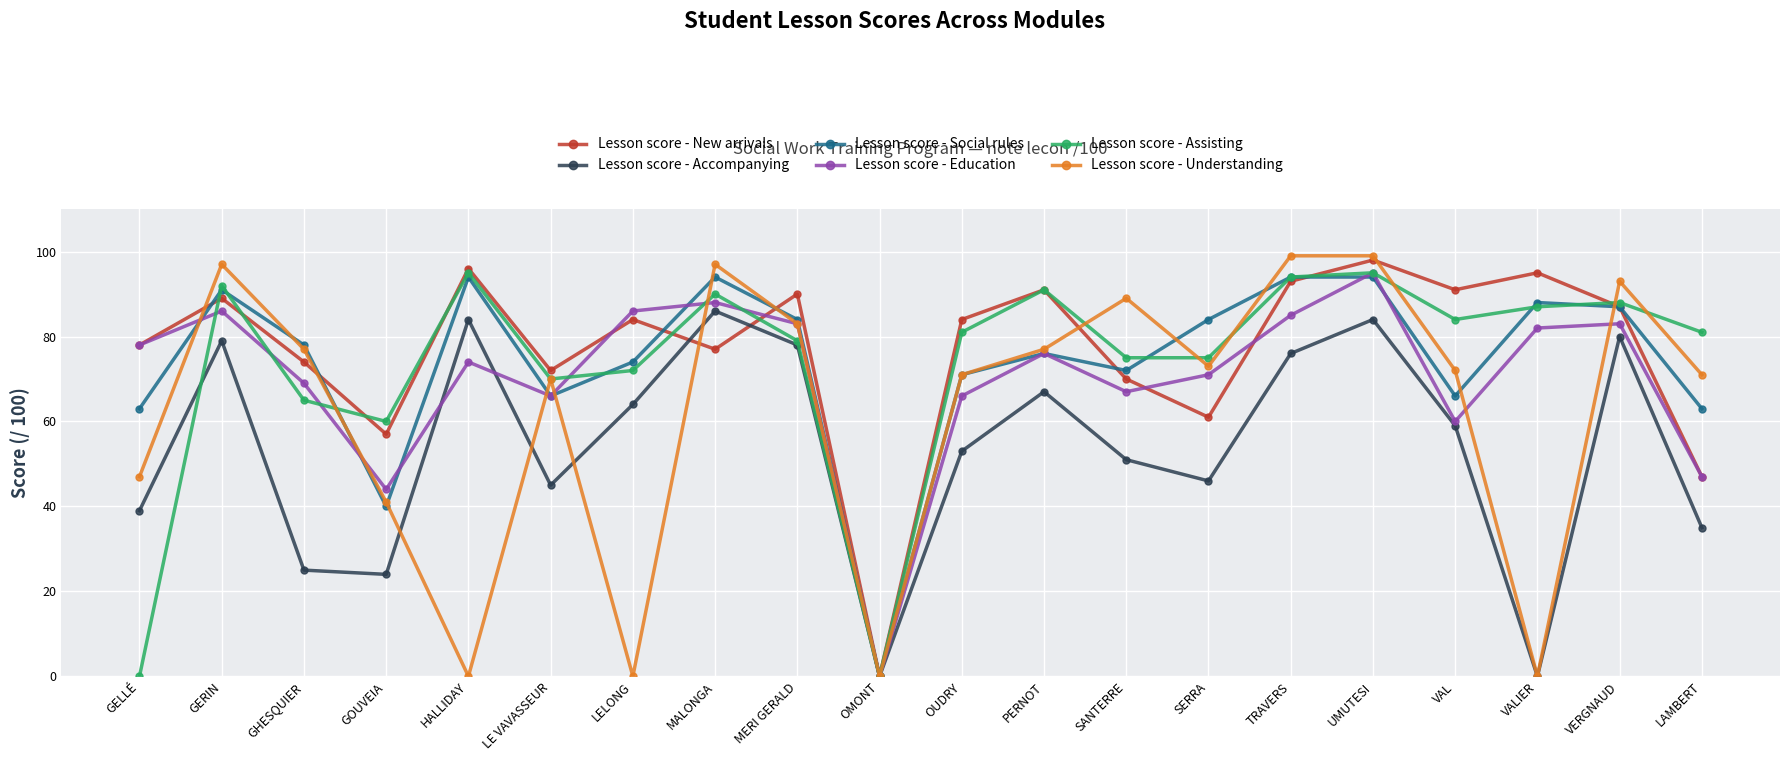

After their last crossing, which series has the higher values: Lesson score - Accompanying or Lesson score - Understanding?

Lesson score - Understanding